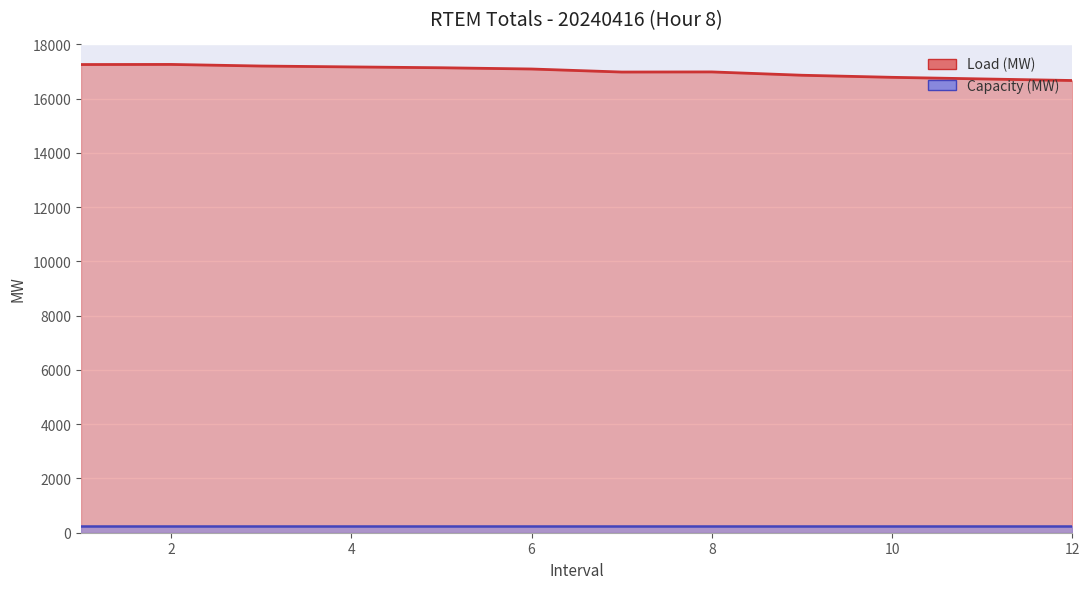

Reading right to left, what are all the values shown in this chart?

16670.6	16728.6	16788.1	16864.7	16987.3	16982.8	17094.7	17140.8	17171.8	17204.2	17263.2	17259.6